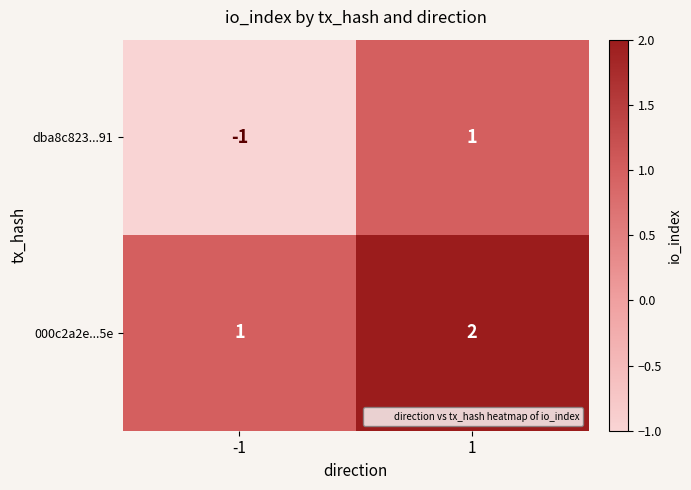

List the labels in order of dba8c823...91 value, smallest first.

-1, 1